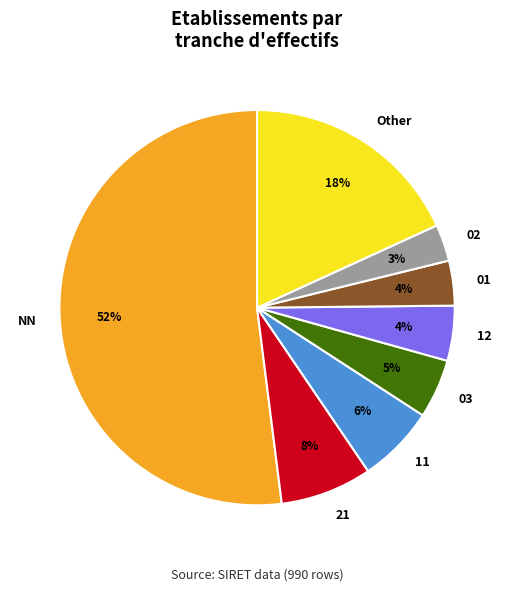

Between 01 and Other, which is larger?

Other